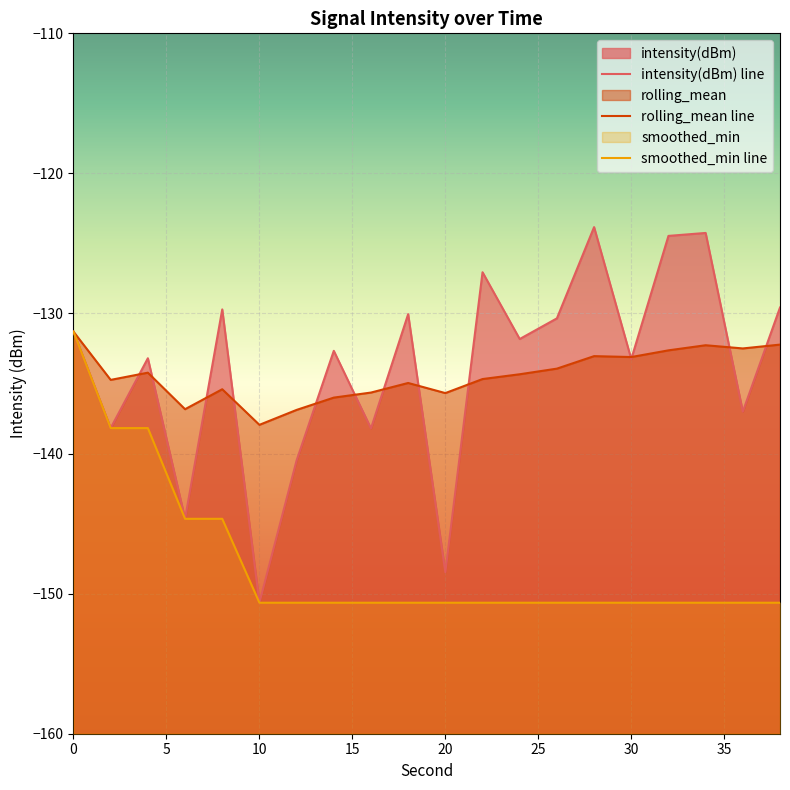

How many interior local peaks does the rolling_mean series have?

5